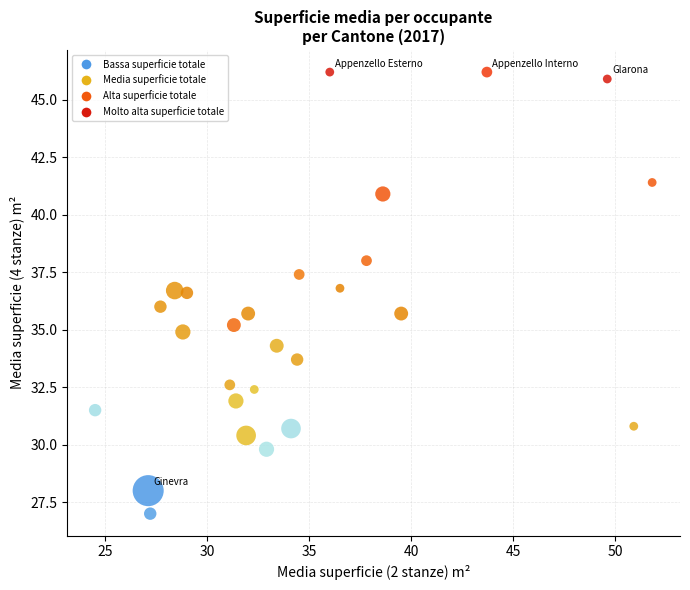

What is the range of Y values (max minus min)?

19.2